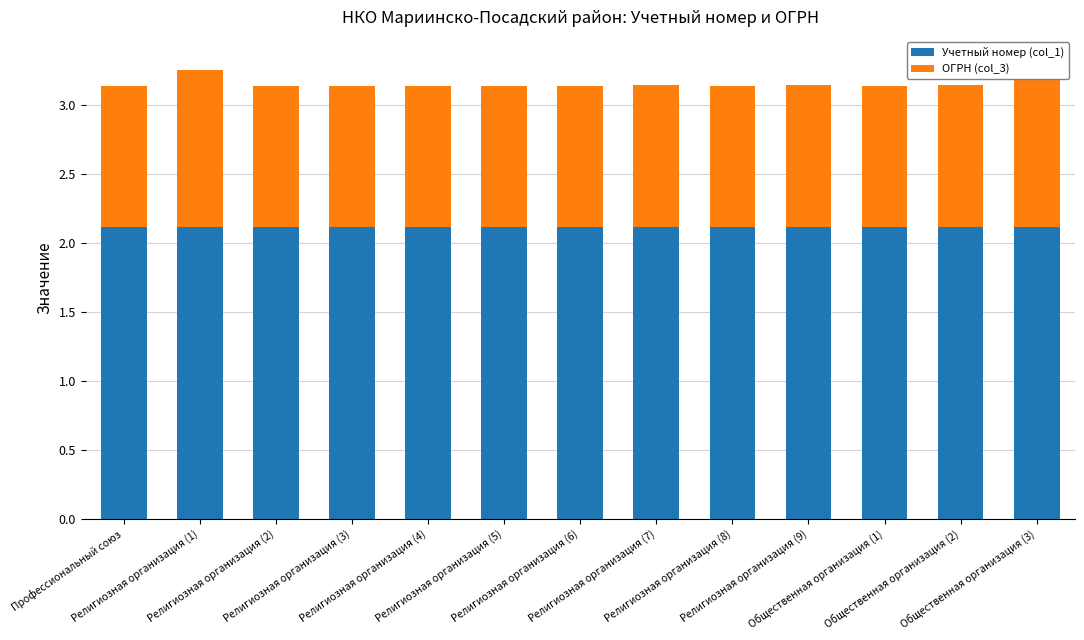

What is the label of the 6th bar from the left?

Религиозная организация (5)